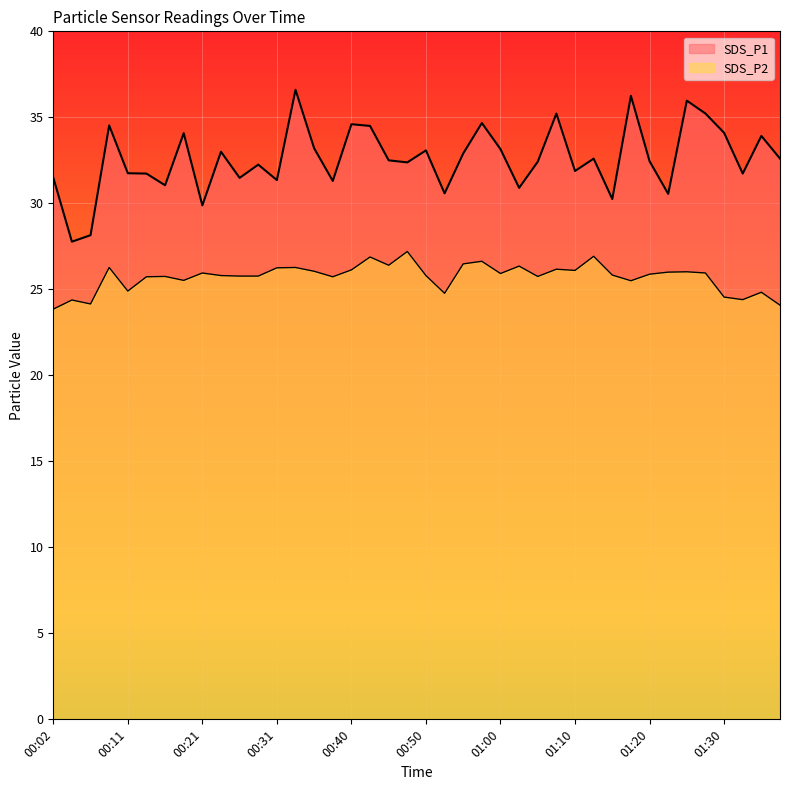

At which category is the sum across all series the highest?

00:33